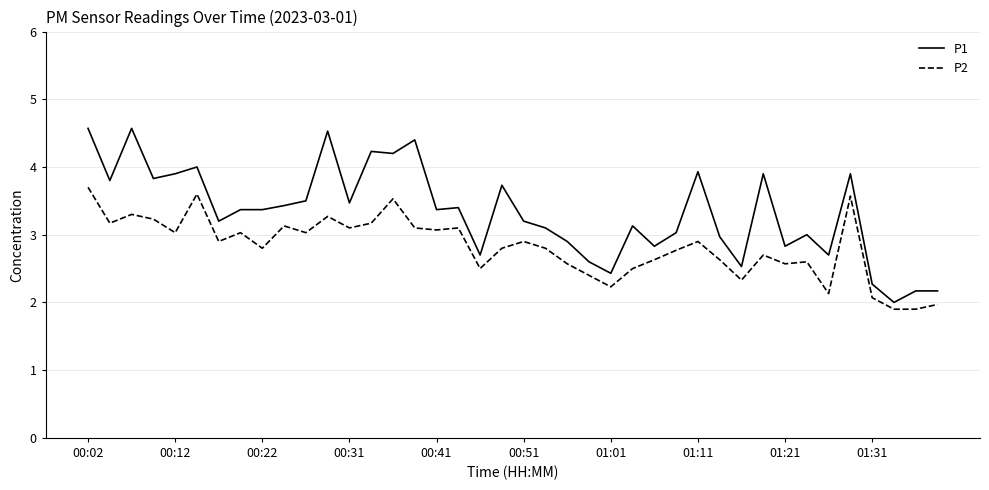

List the series in order of their peak value, highest first.

P1, P2